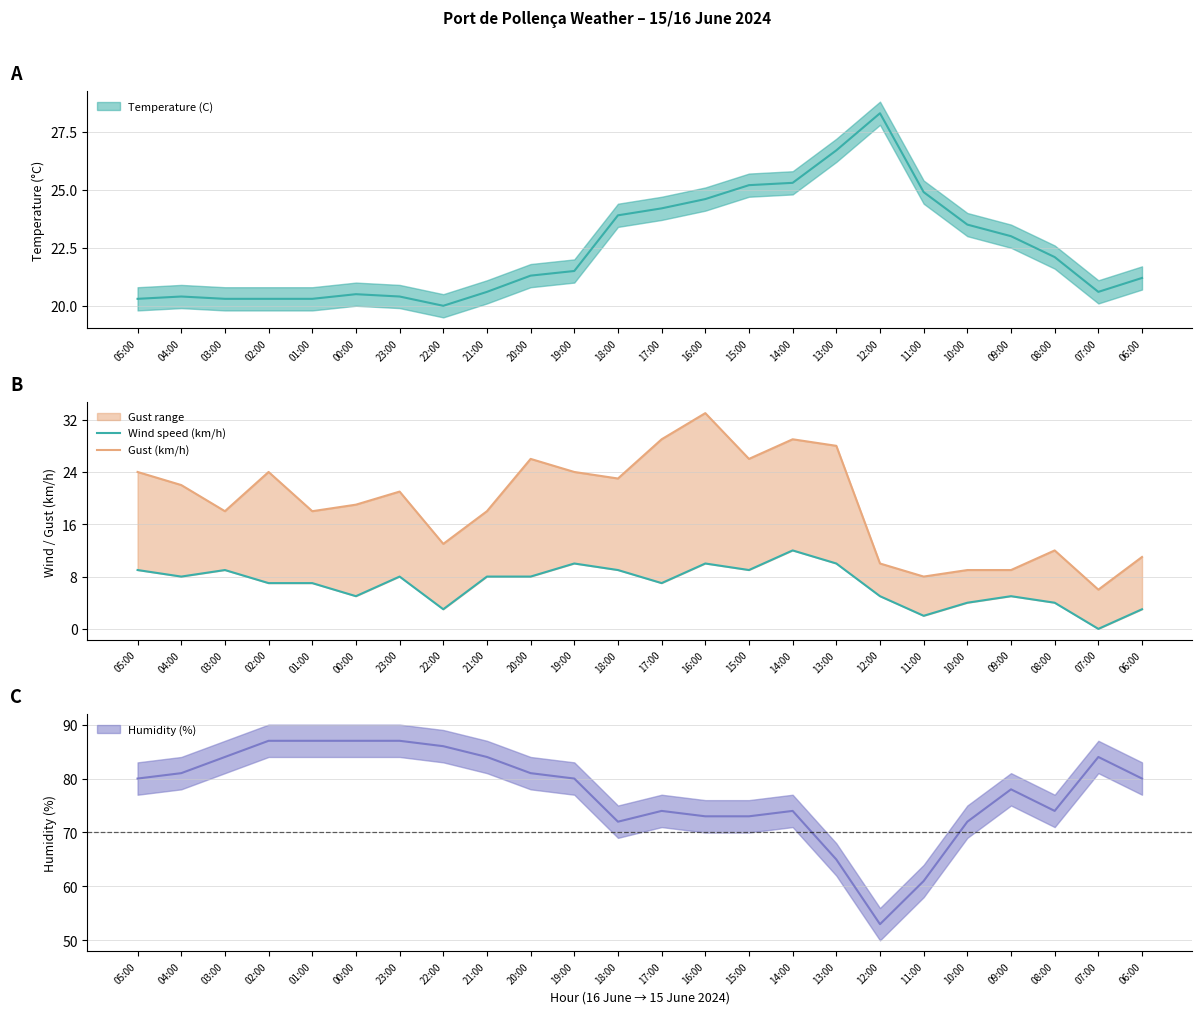

At which category does the chart reach its peak across all series?

16:00